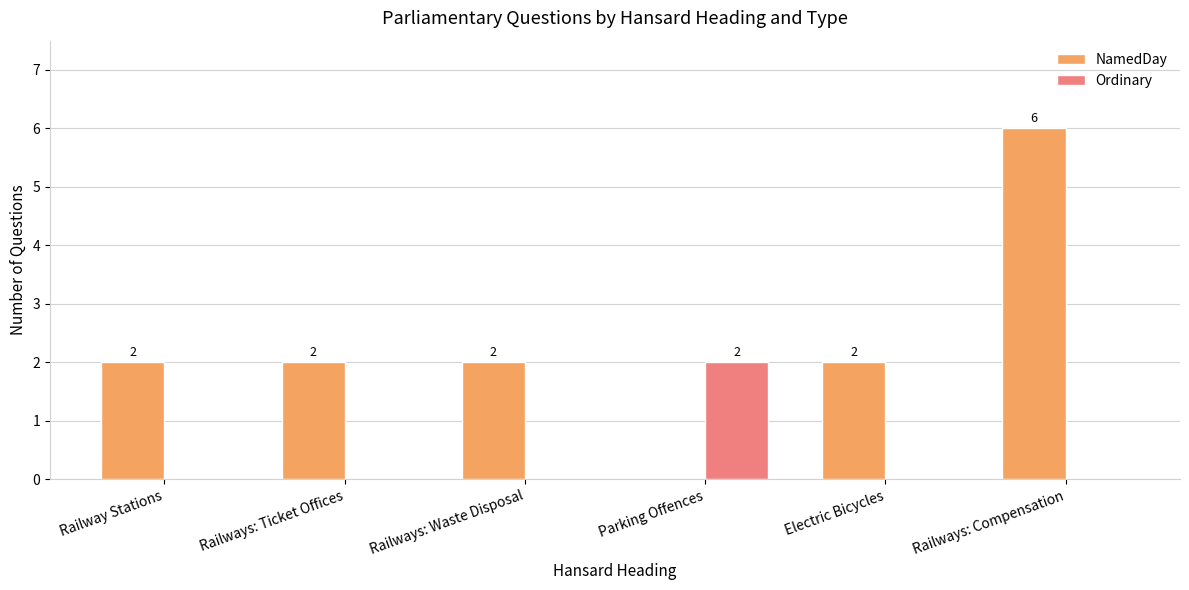

How many data points in Ordinary are above 0?

1